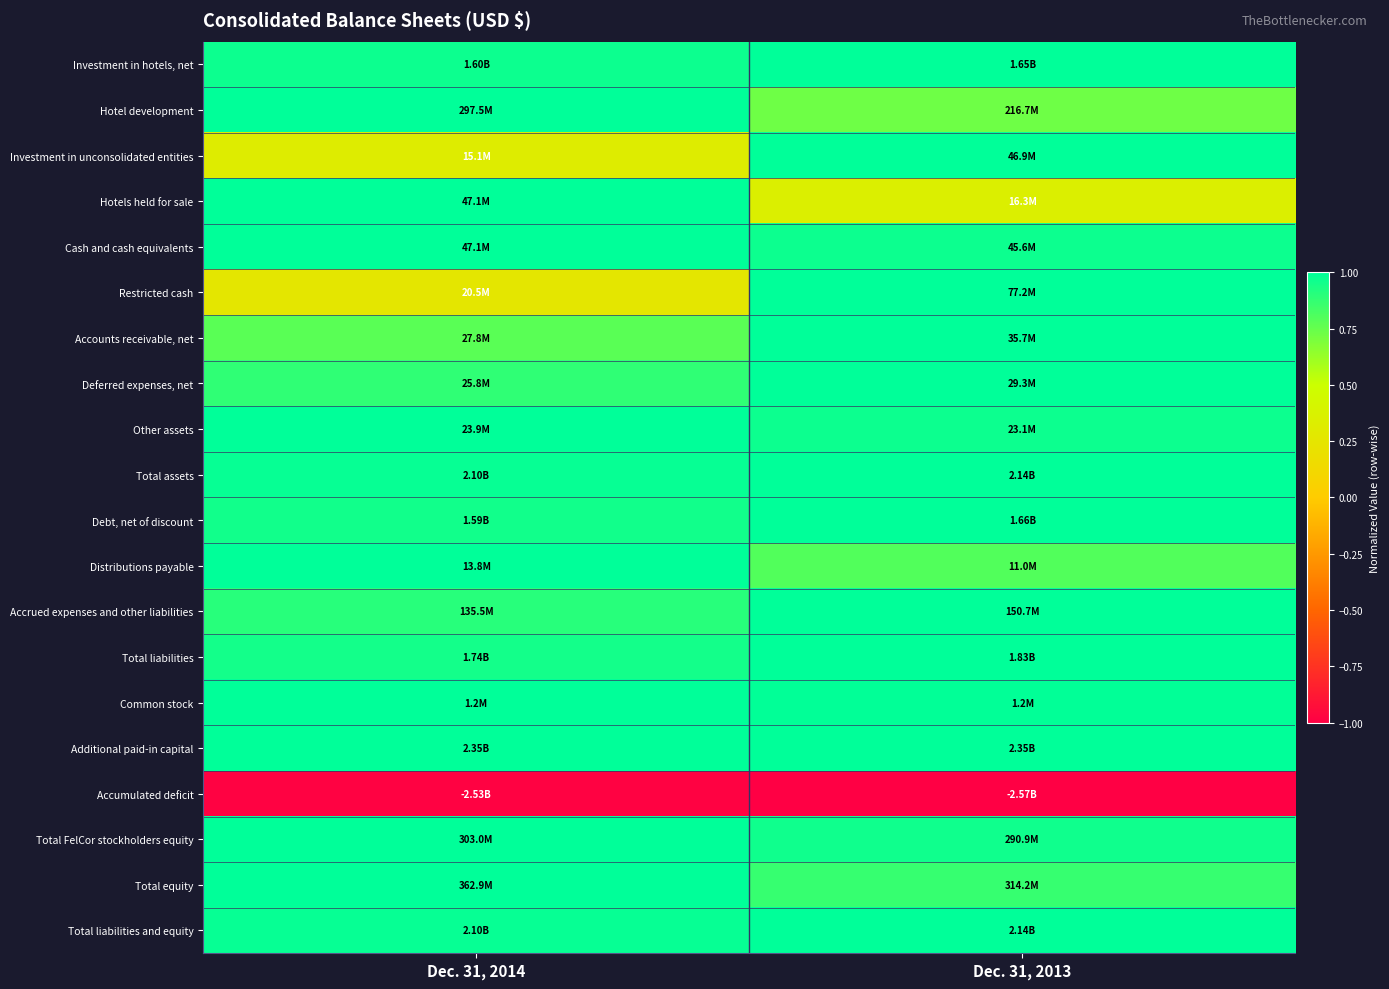

Between Dec. 31, 2013 and Dec. 31, 2014, which is larger?

Dec. 31, 2013